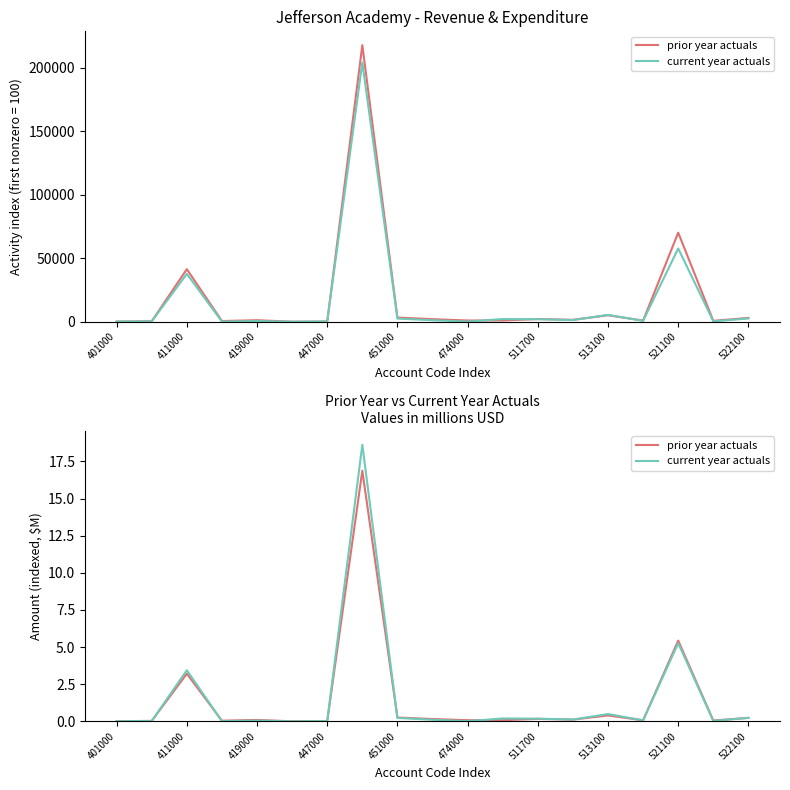

What is the sum of all current year actuals values?

29.1